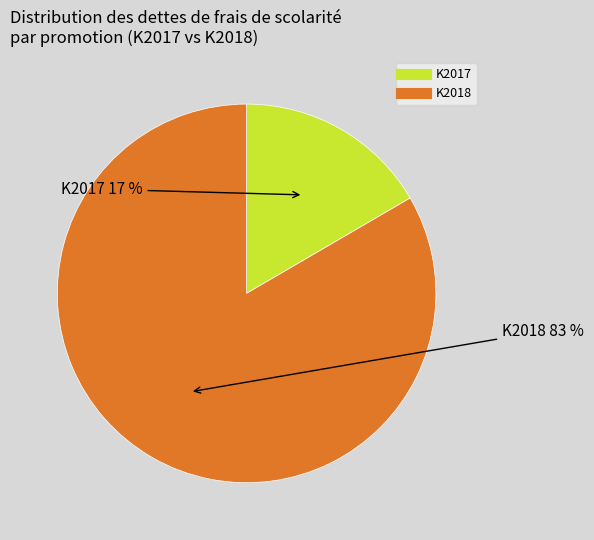

Does K2017 represent more than half of the total?

No